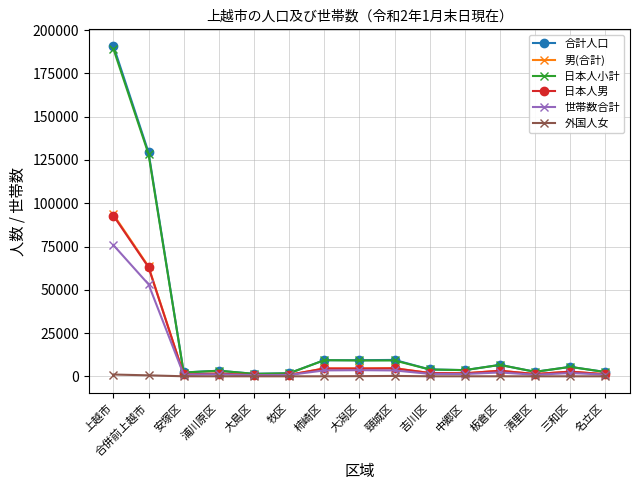

Which label corresponds to the largest value in the chart?

上越市